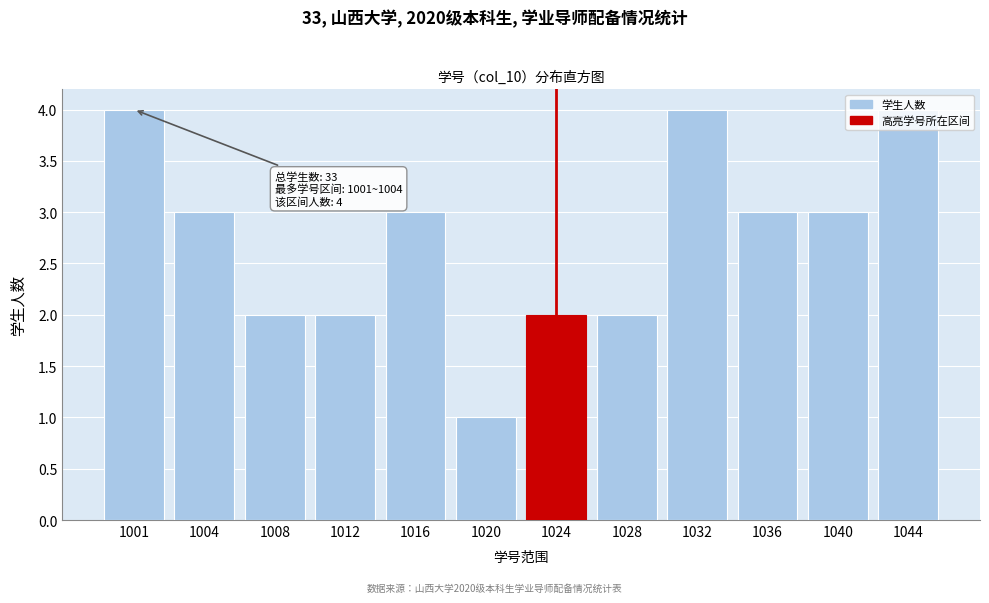

What is the change in value from 1028 to 1036?

+1